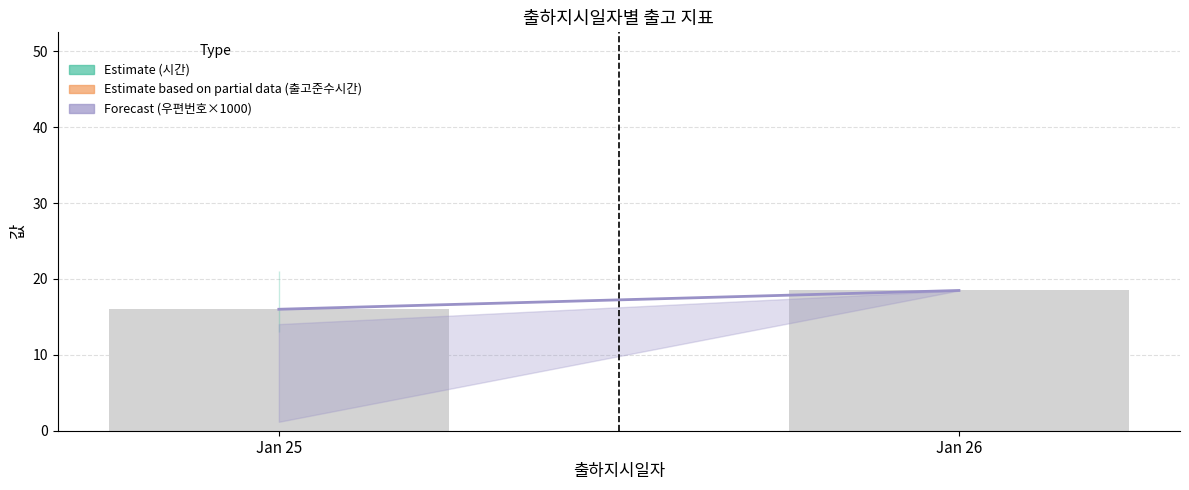

What is the greatest value displayed?

18.5